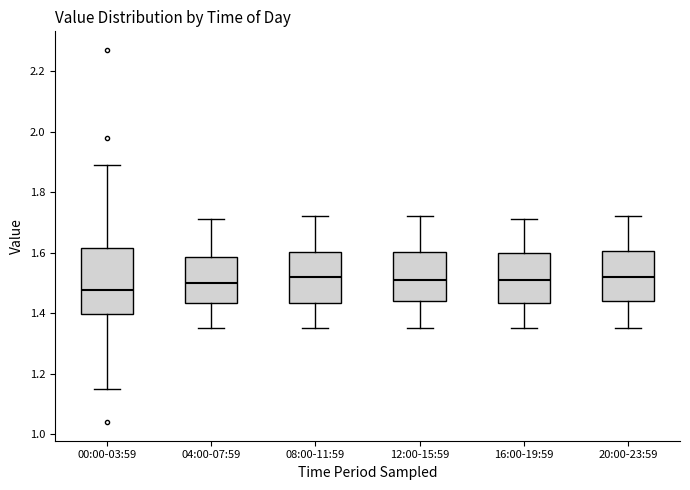

Reading left to right, read every box against the y-axis: the position of its median line, the range the box covers, and the ends of its whiskers. The values are not printed on the chart, so give them approximately, as read against the axis.

00:00-03:59: median 1.48, box 1.40 to 1.62, whiskers 1.16 to 1.90
04:00-07:59: median 1.50, box 1.44 to 1.58, whiskers 1.36 to 1.72
08:00-11:59: median 1.52, box 1.44 to 1.60, whiskers 1.36 to 1.72
12:00-15:59: median 1.52, box 1.44 to 1.60, whiskers 1.36 to 1.72
16:00-19:59: median 1.52, box 1.44 to 1.60, whiskers 1.36 to 1.72
20:00-23:59: median 1.52, box 1.44 to 1.60, whiskers 1.36 to 1.72